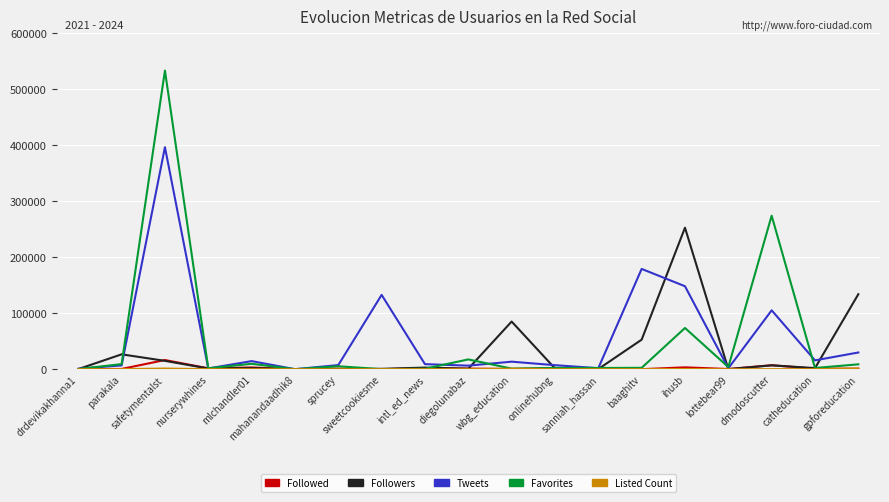

Does the chart have visible grid lines?

Yes